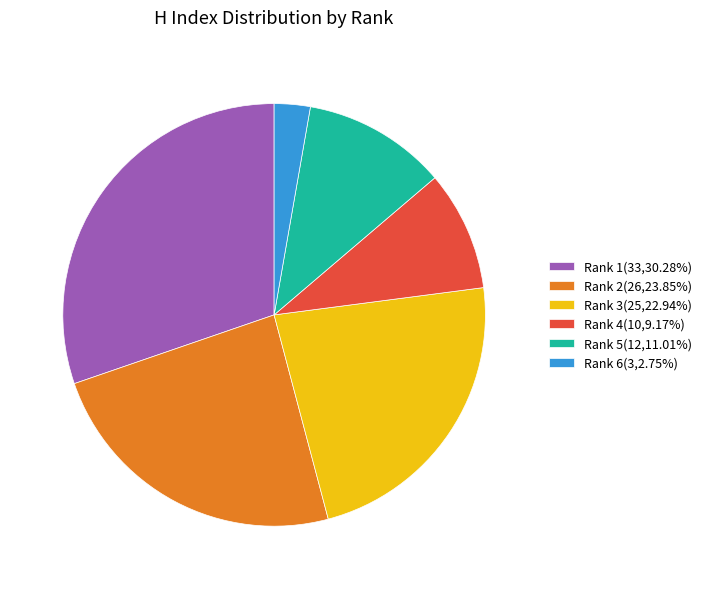

Which category has the biggest portion of the pie?

Rank 1